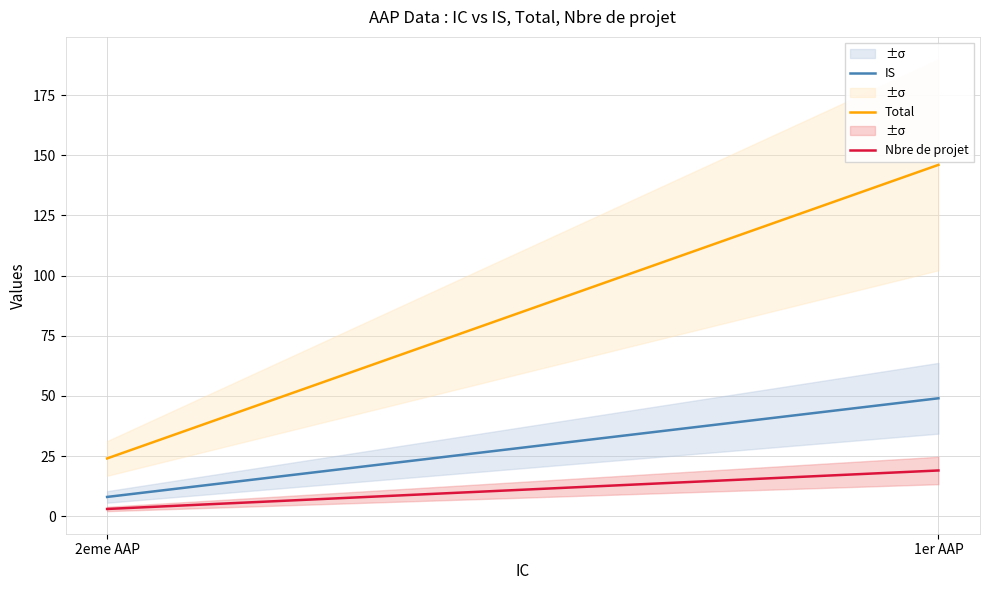

What is the difference between the Nbre de projet values at 1er AAP and 2eme AAP?

16